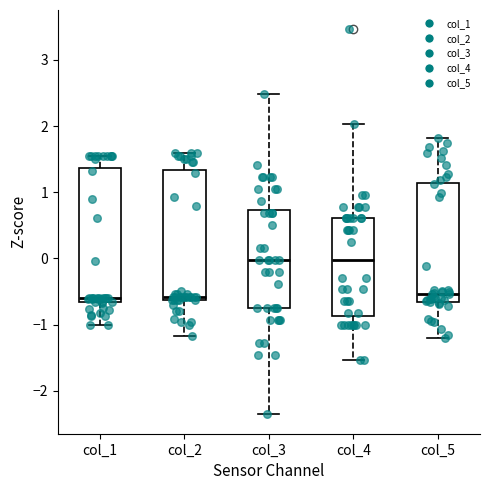

Reading left to right, transcribe this box plot: for each box, give where its median line is, the range the box spans, and where its two whiskers end, as read against the y-axis. The values are not printed on the chart, so give them approximately, as read against the axis.

col_1: median -0.6, box -0.7 to 1.4, whiskers -1.0 to 1.6
col_2: median -0.6 (just above the box's lower edge), box -0.6 to 1.3, whiskers -1.2 to 1.6
col_3: median 0.0, box -0.7 to 0.7, whiskers -2.4 to 2.5
col_4: median 0.0, box -0.9 to 0.6, whiskers -1.5 to 2.0
col_5: median -0.5, box -0.7 to 1.1, whiskers -1.2 to 1.8